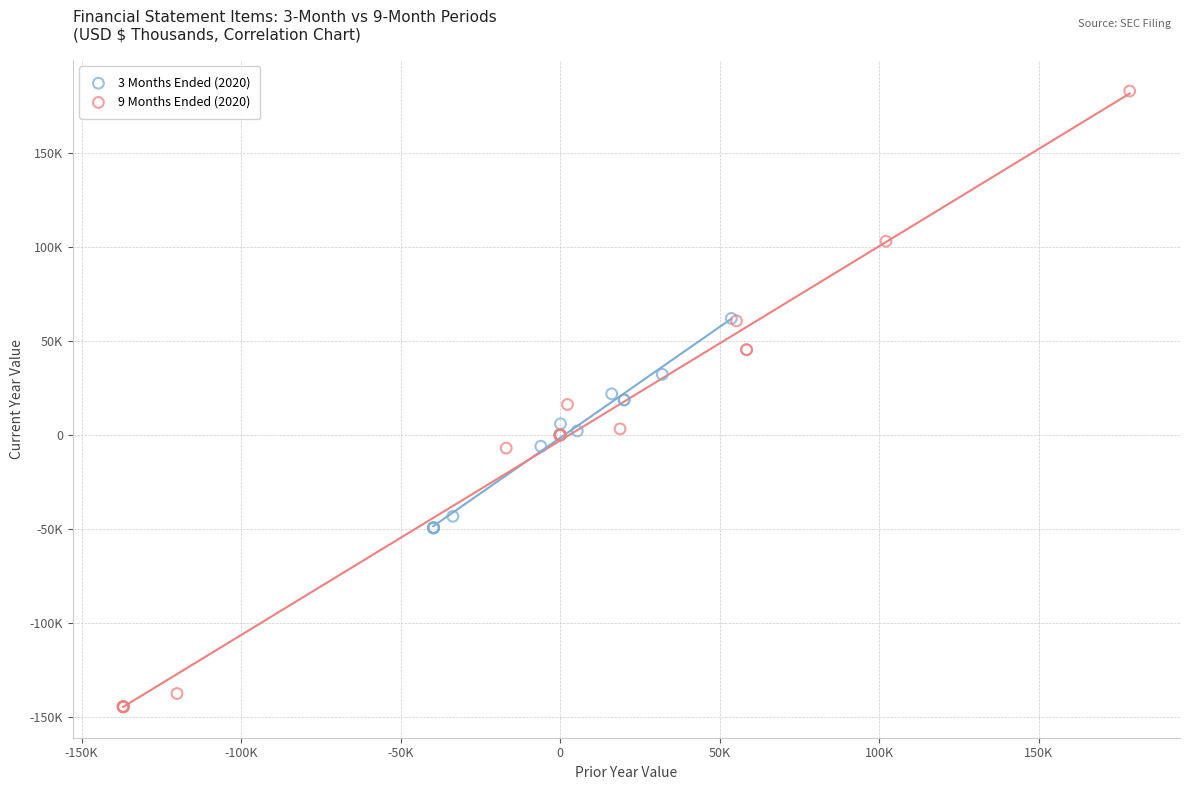

Which series has the widest spread of Y values?

9 Months Ended (2020)